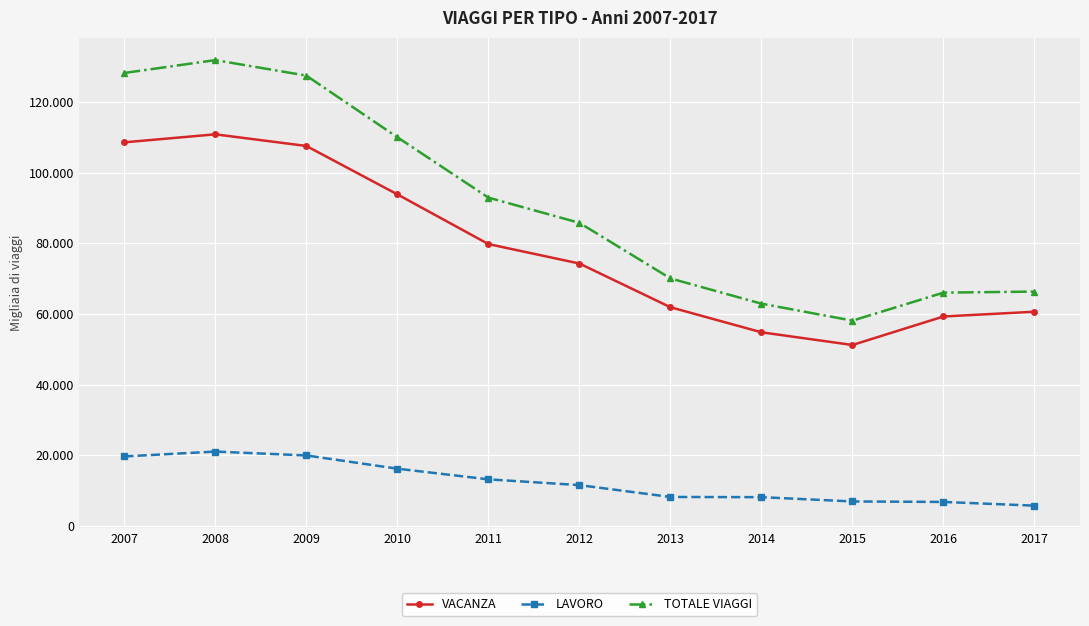

What is the difference between the highest and lowest values at 2014?

54815